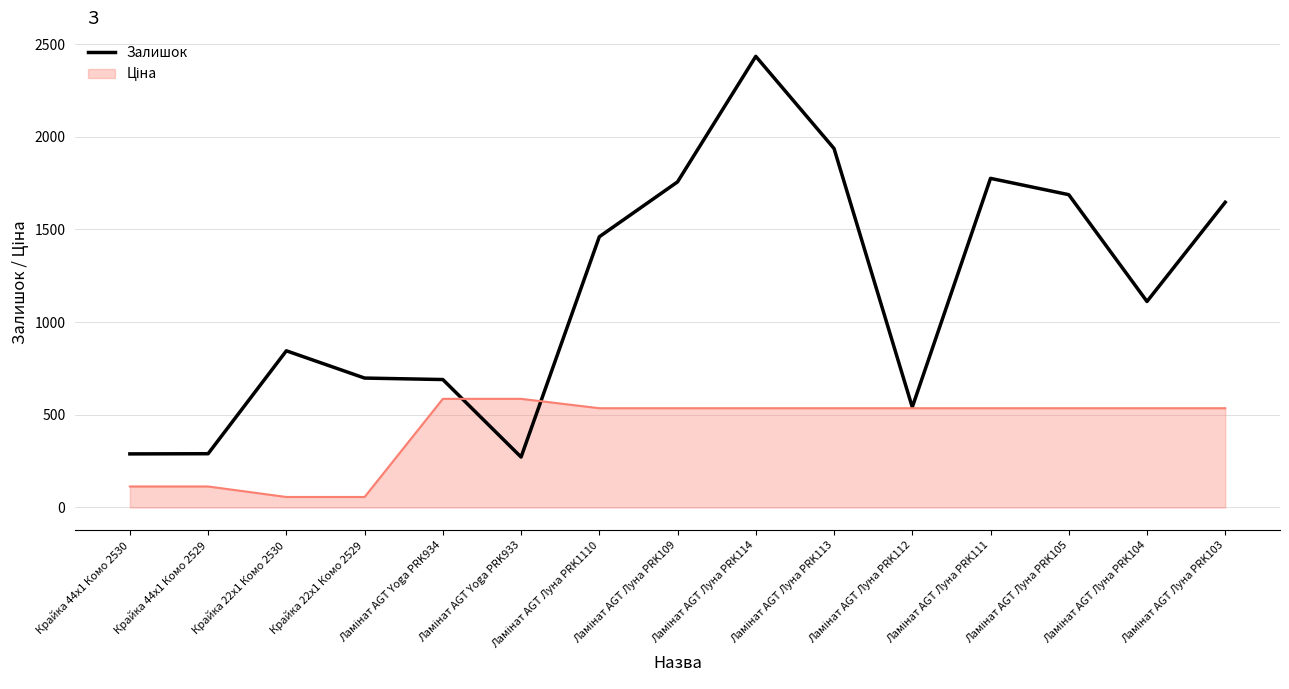

Which series has the largest total across all categories?

Залишок